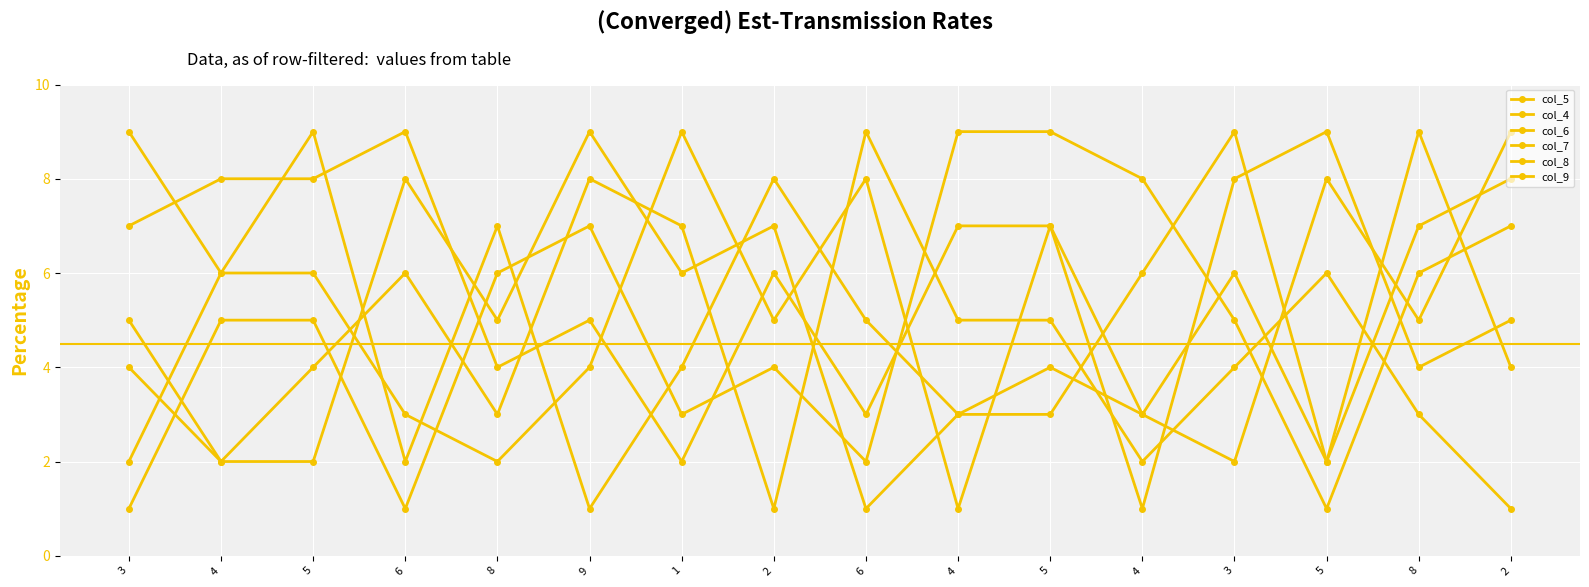

What is the value of the col_6 point at the 9th from the left?

1